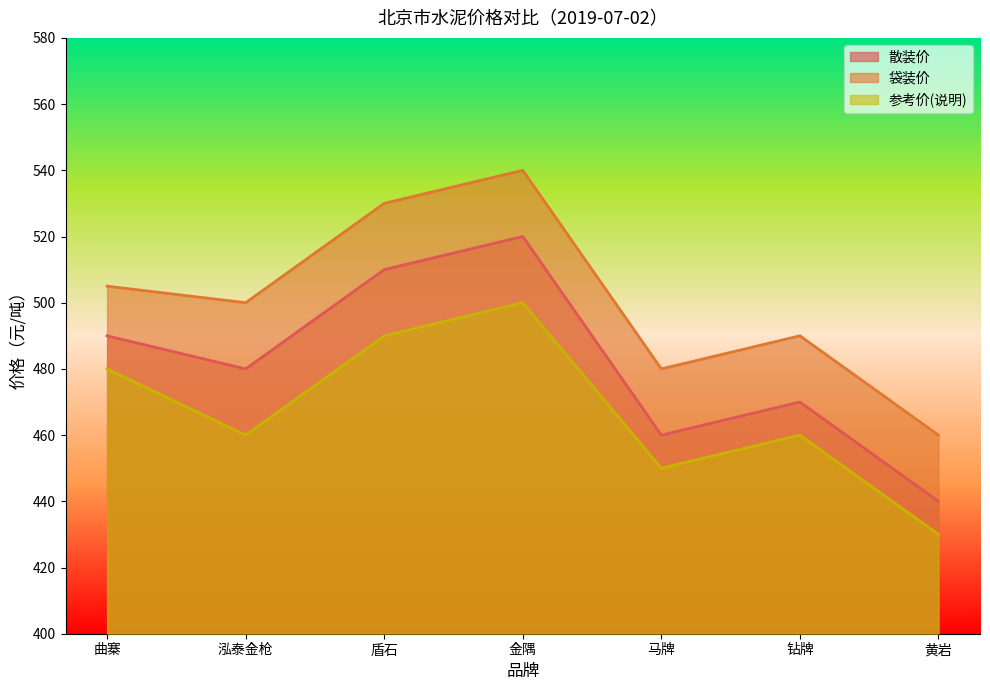

What position from the right is 金隅?

4